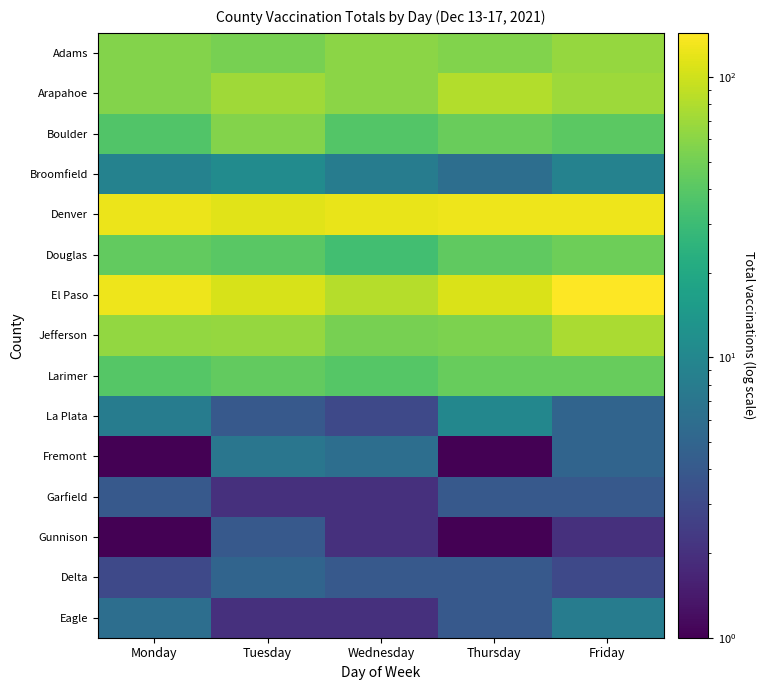

At how many categories does at least one series exceed 19?

5